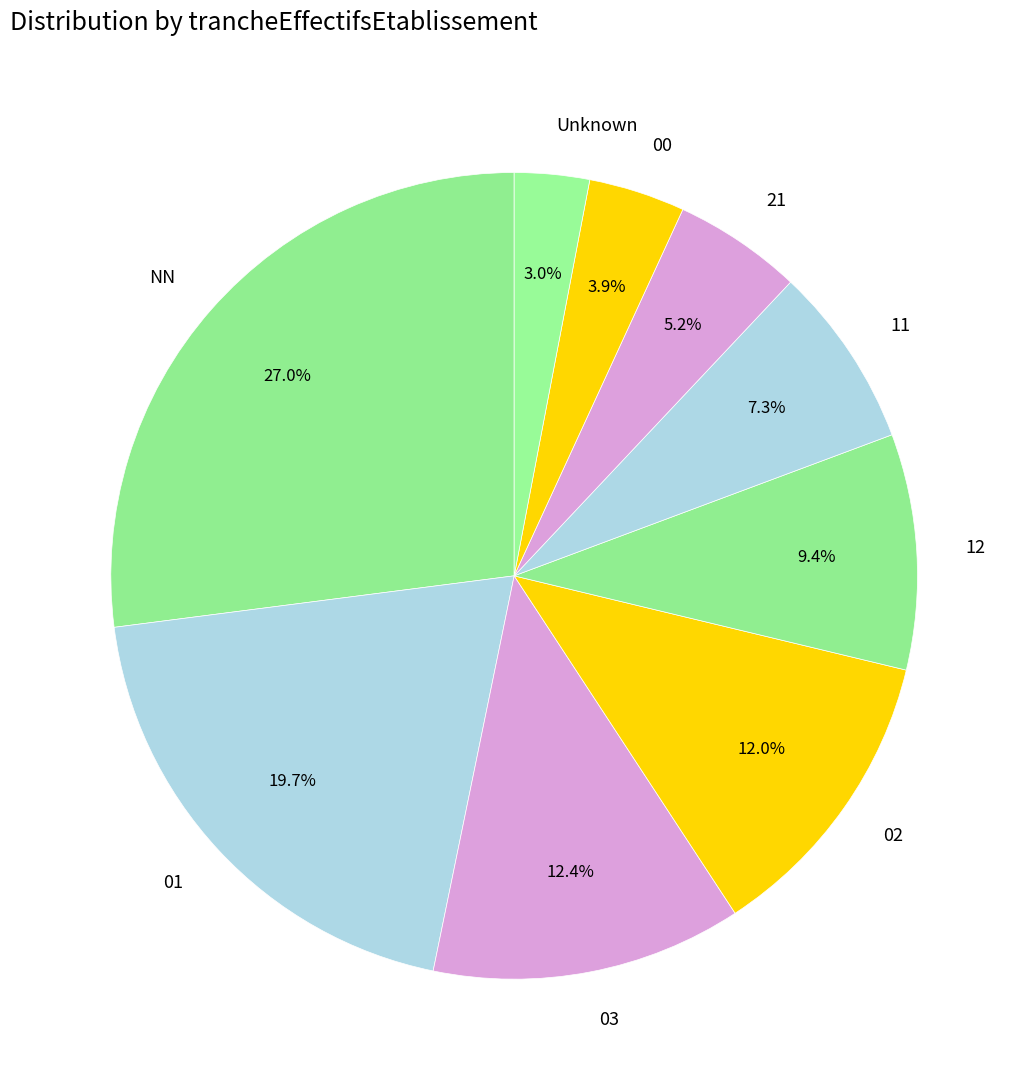

Do 03 and 11 together represent more than half of the pie?

No